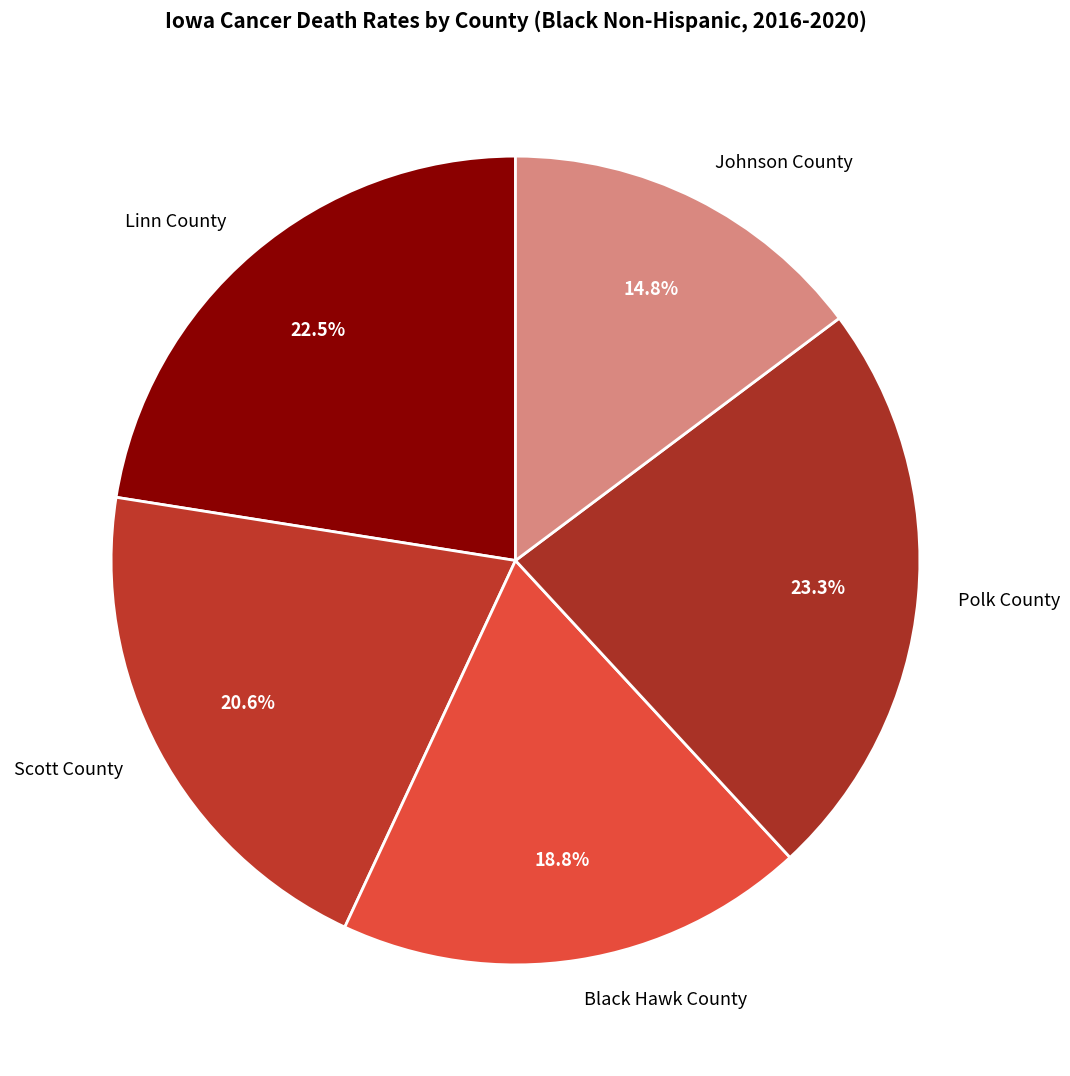

To the nearest percent, what percentage of the pie is Black Hawk County?

19%